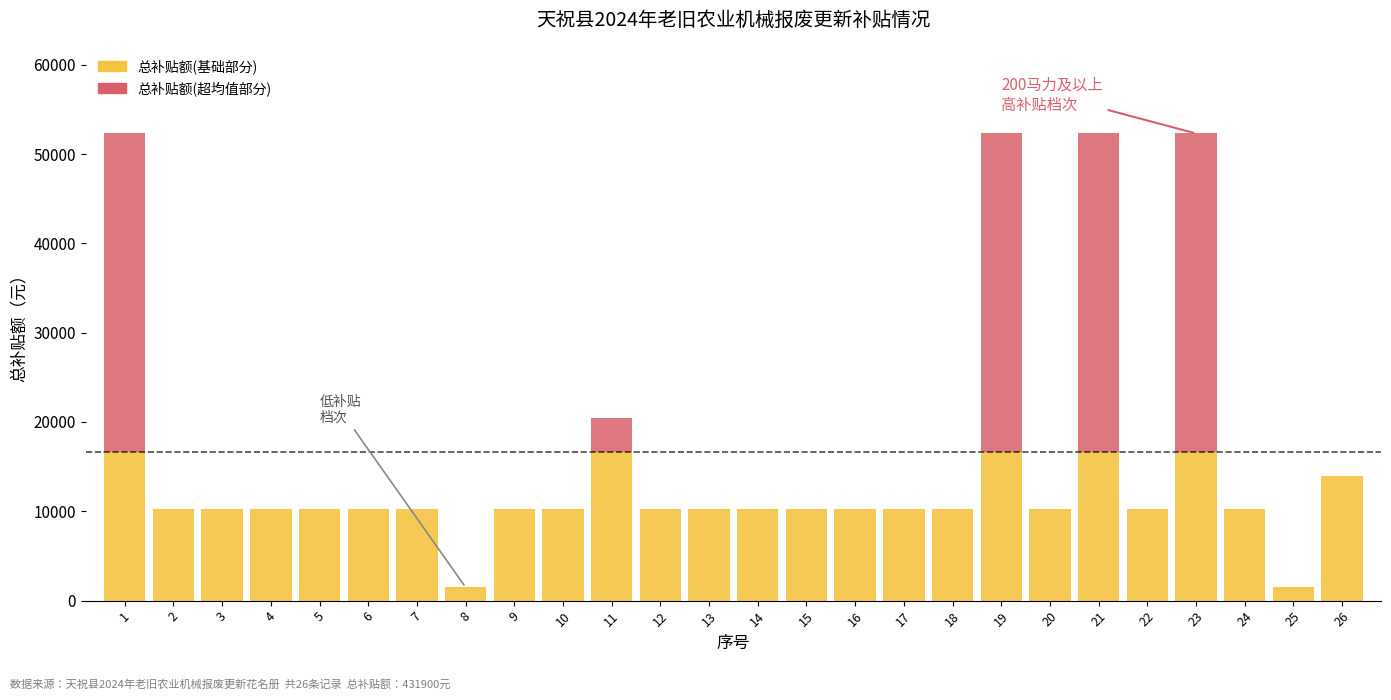

What is the total value across all series at 11?

20400.0